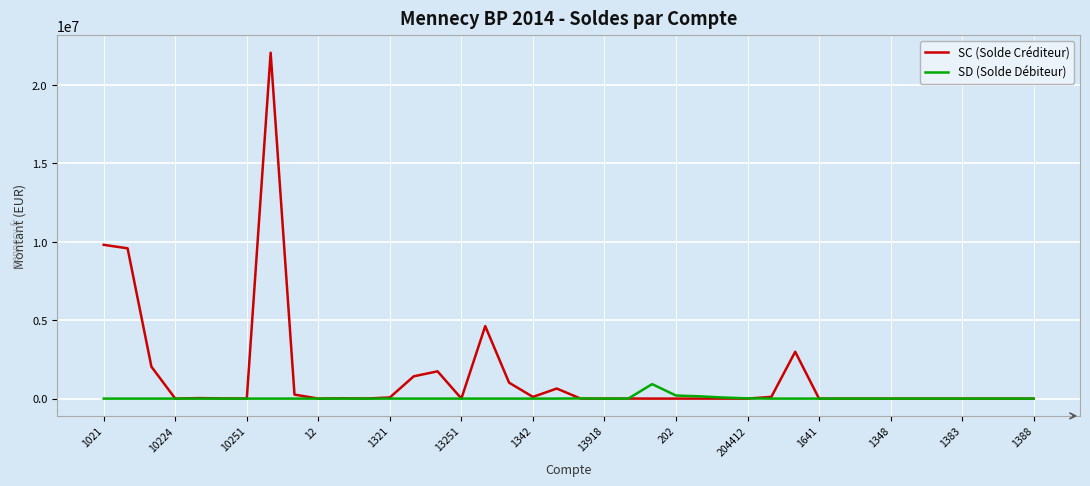

Which series has the largest range (max minus min)?

SC (Solde Créditeur)